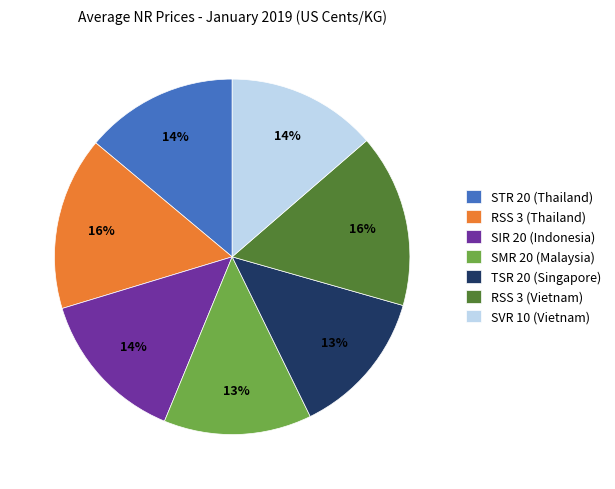

True or false: TSR 20 (Singapore) accounts for 13% of the total.

True